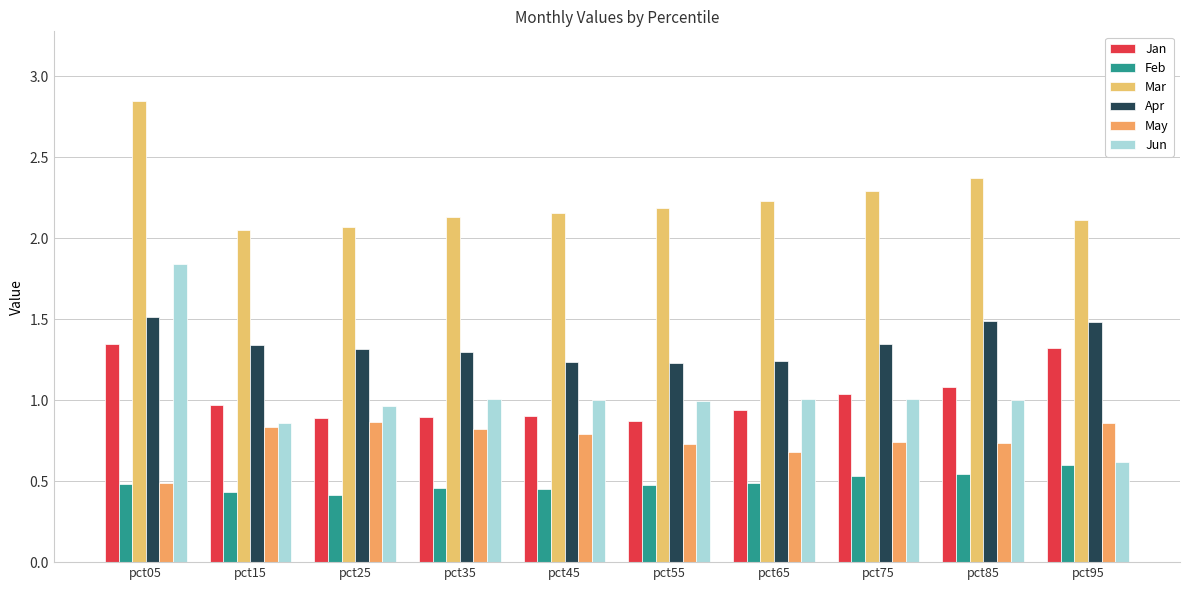

Between pct15 and pct25, which series saw the biggest shift?

Jun